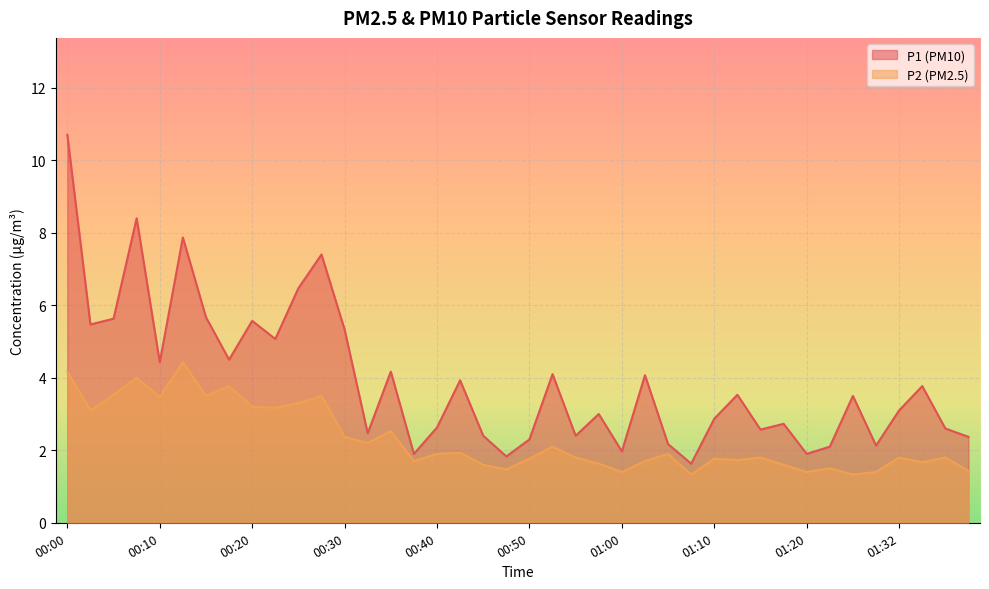

How many lines are shown in the chart?

2